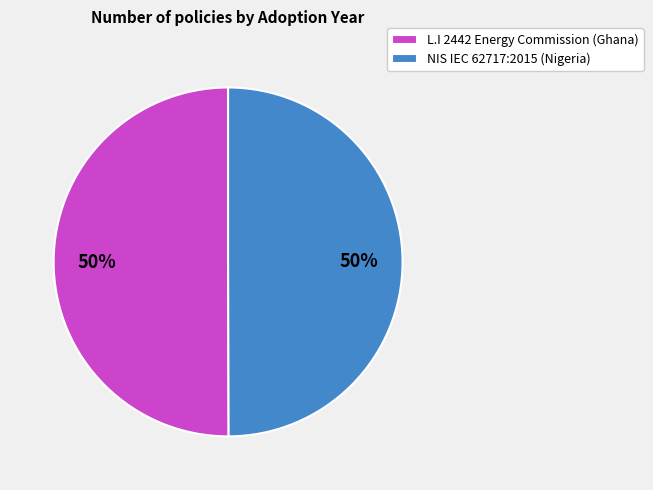

To the nearest percent, what is the average slice percentage?

50%